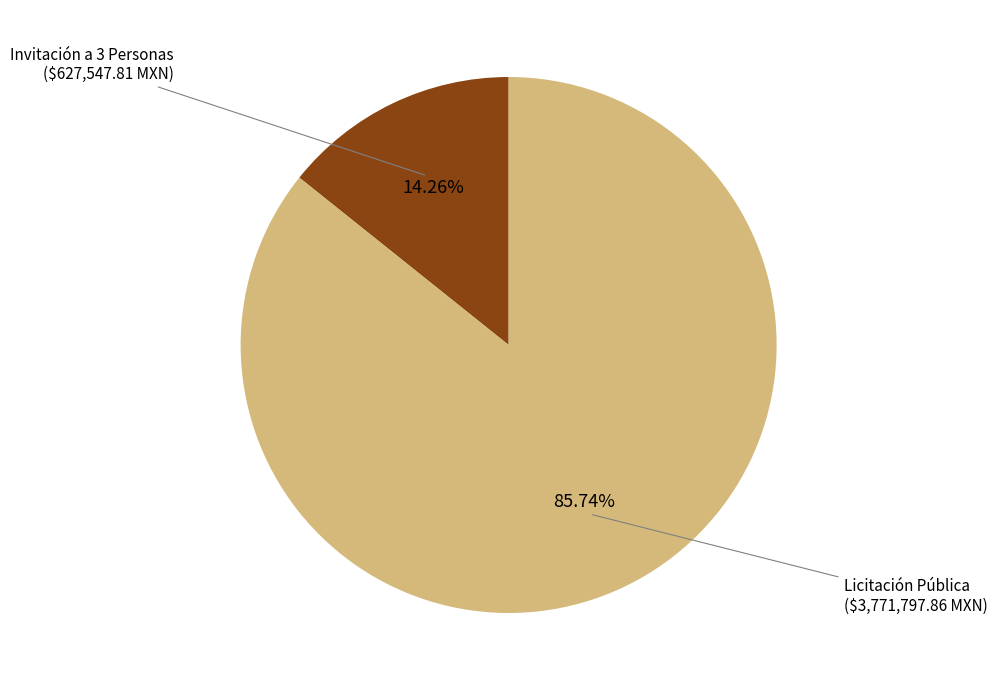

Which category has the biggest portion of the pie?

Licitación Pública